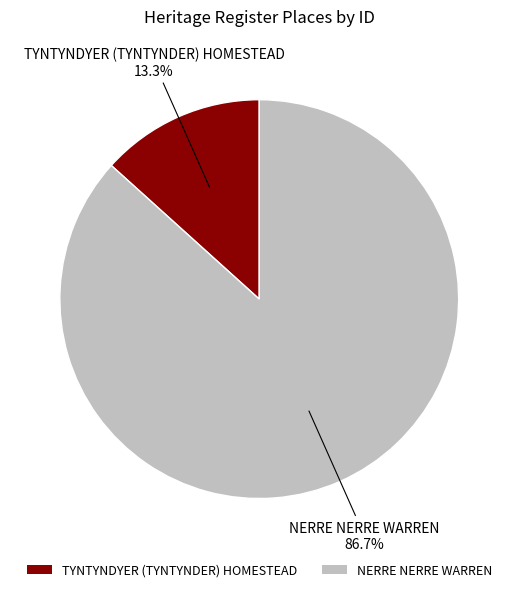

Does NERRE NERRE WARREN represent more than half of the total?

Yes